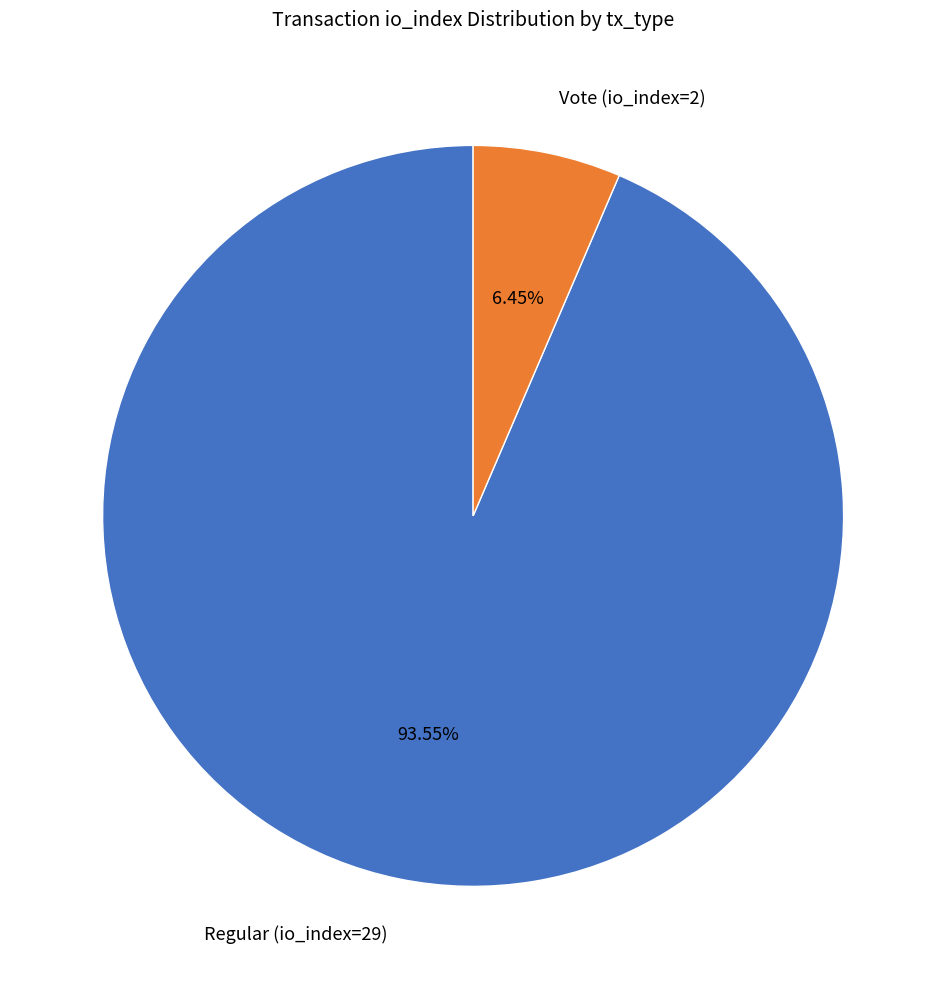

Count the number of slices in the pie.

2